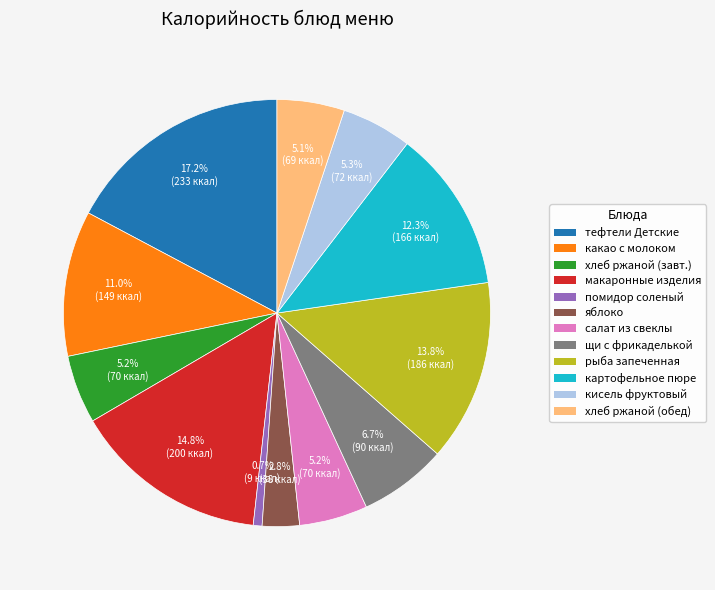

Is there a majority slice in this chart?

No